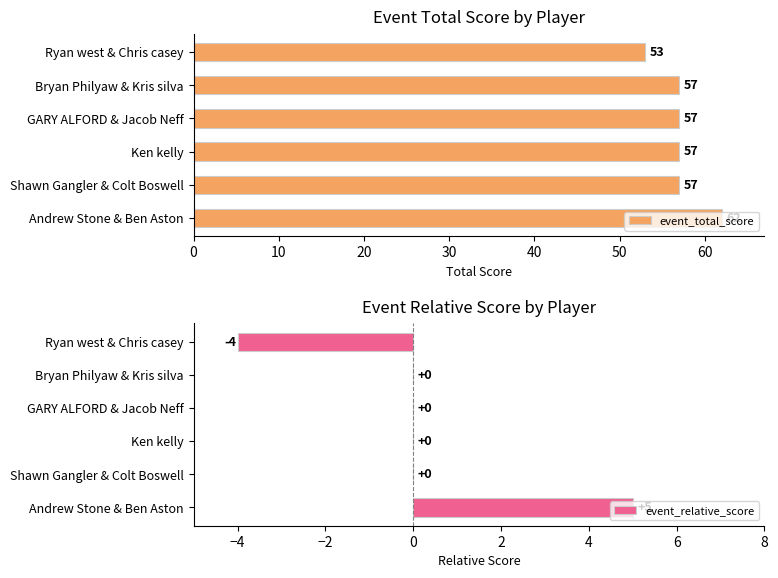

What is the average value of the event_total_score series?

57